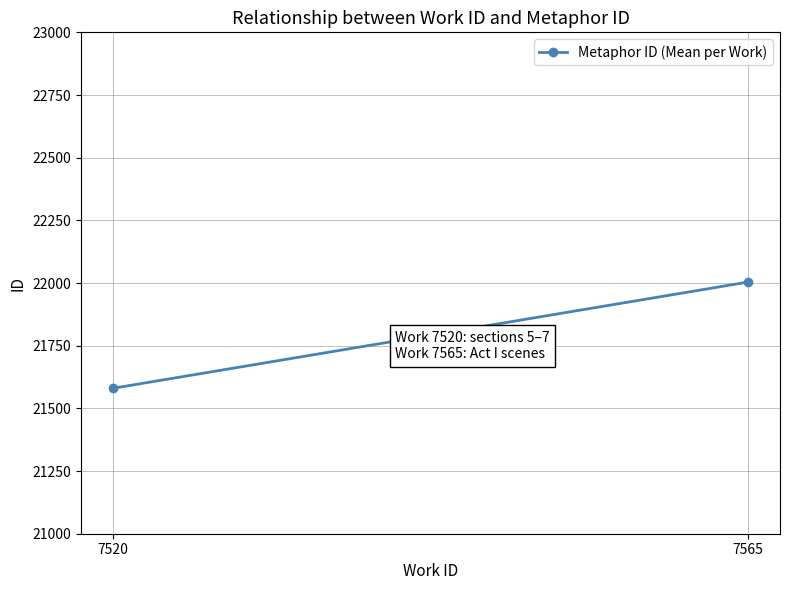

Where is the data nearest to the value 21792?

7520